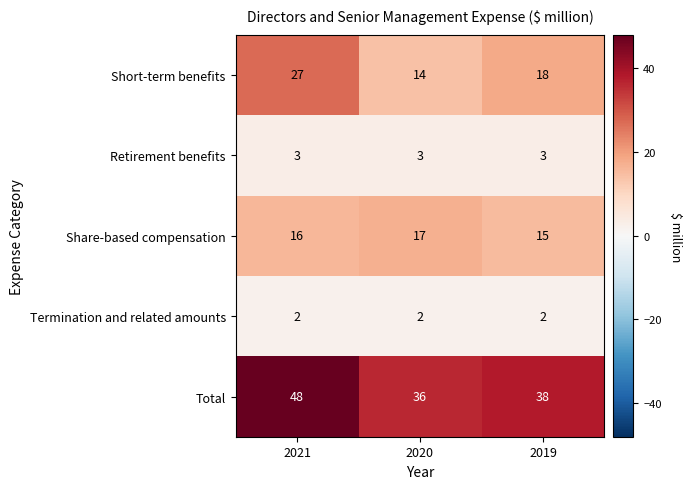

Reading left to right, what are all the values shown in this chart?

Short-term benefits: 2021=27	2020=14	2019=18
Retirement benefits: 2021=3	2020=3	2019=3
Share-based compensation: 2021=16	2020=17	2019=15
Termination and related amounts: 2021=2	2020=2	2019=2
Total: 2021=48	2020=36	2019=38